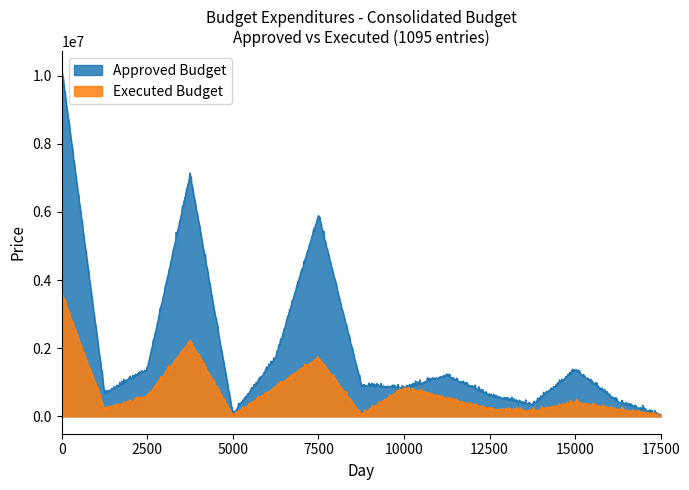

What are all the series names shown in the legend?

Approved Budget, Executed Budget